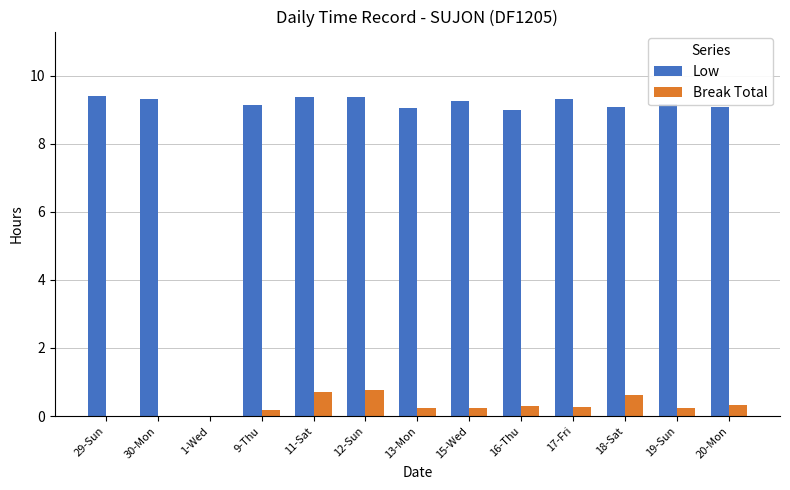

What is the greatest value displayed?

9.4